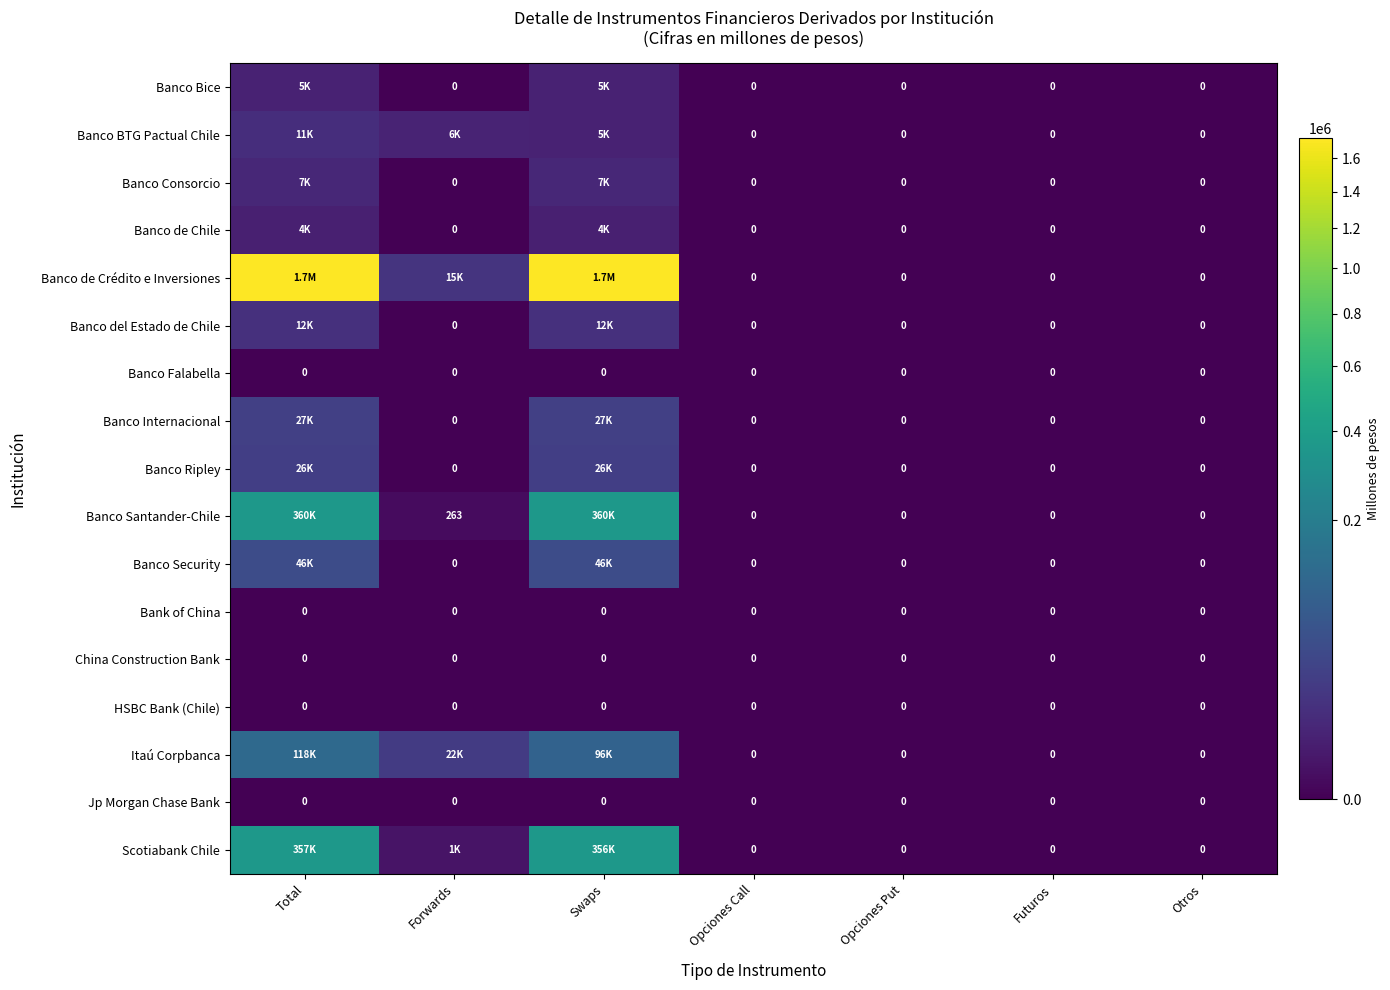

At which label is Banco Bice closest to 2330?

Forwards